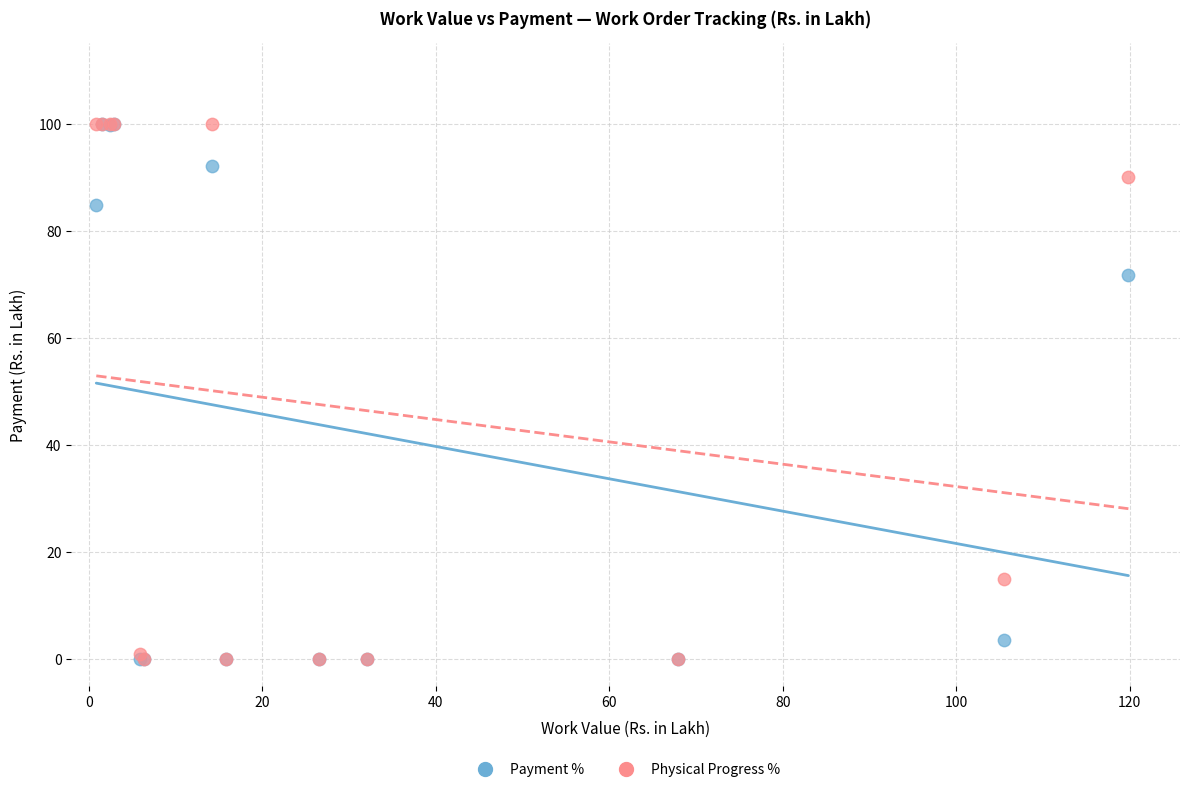

What are all the series names shown in the legend?

Payment %, Physical Progress %